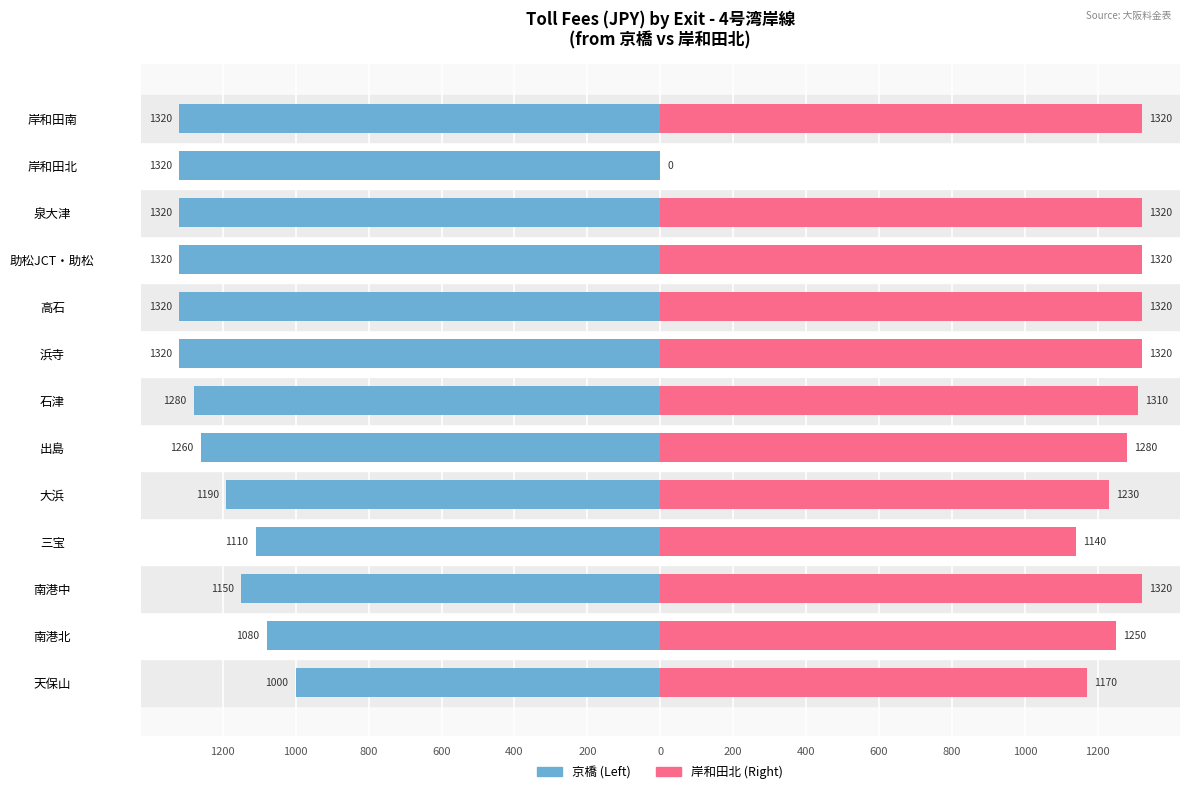

Which series has the largest range (max minus min)?

岸和田北